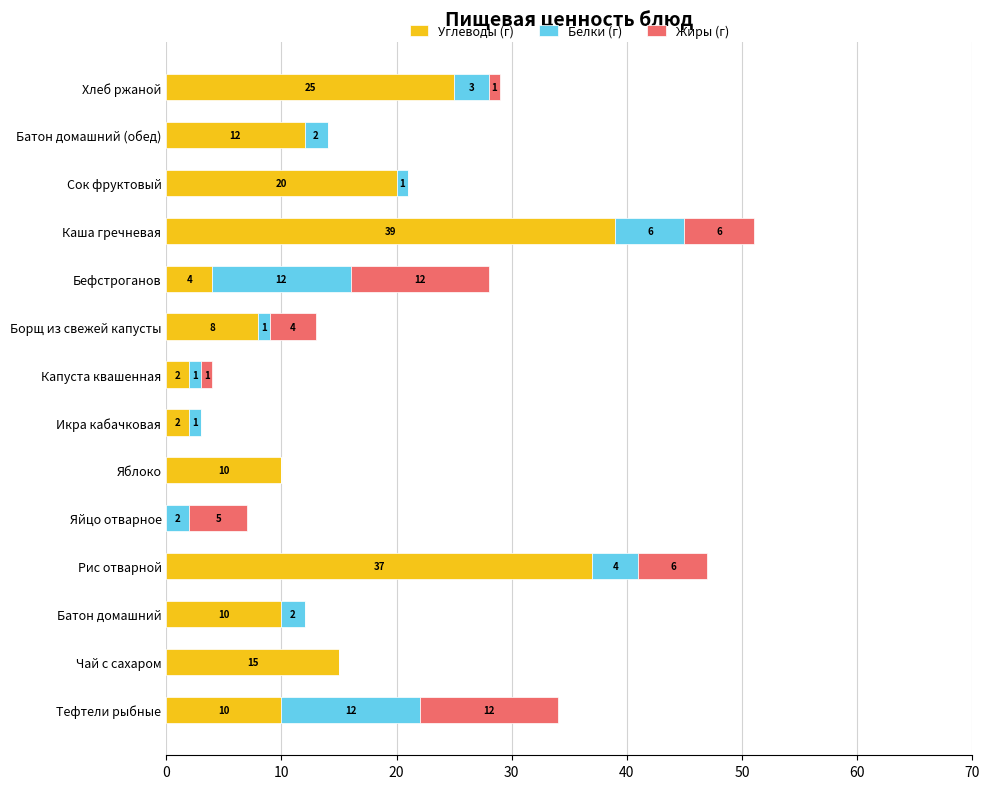

Count the number of categories in the chart.

14